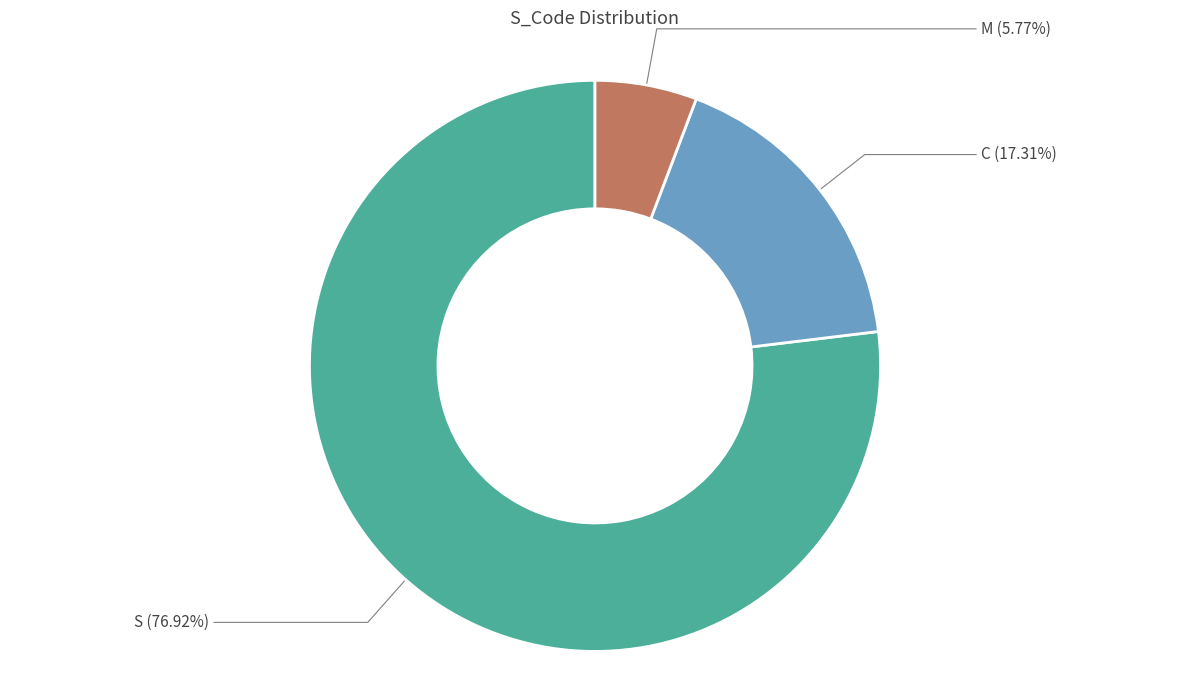

To the nearest percent, what is the average slice percentage?

33%